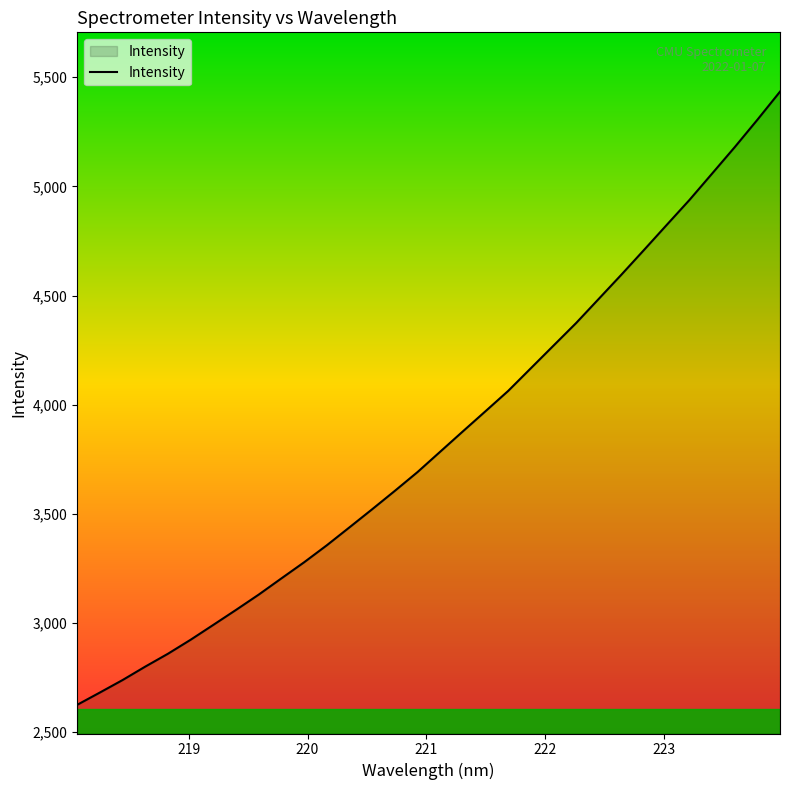

What is the maximum value shown in the chart?

5434.0